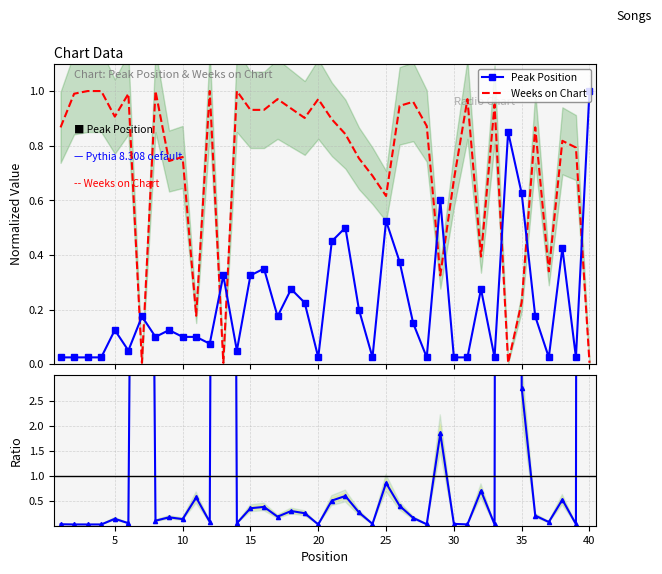

How many interior local peaks does the Peak / Weeks ratio series have?

13